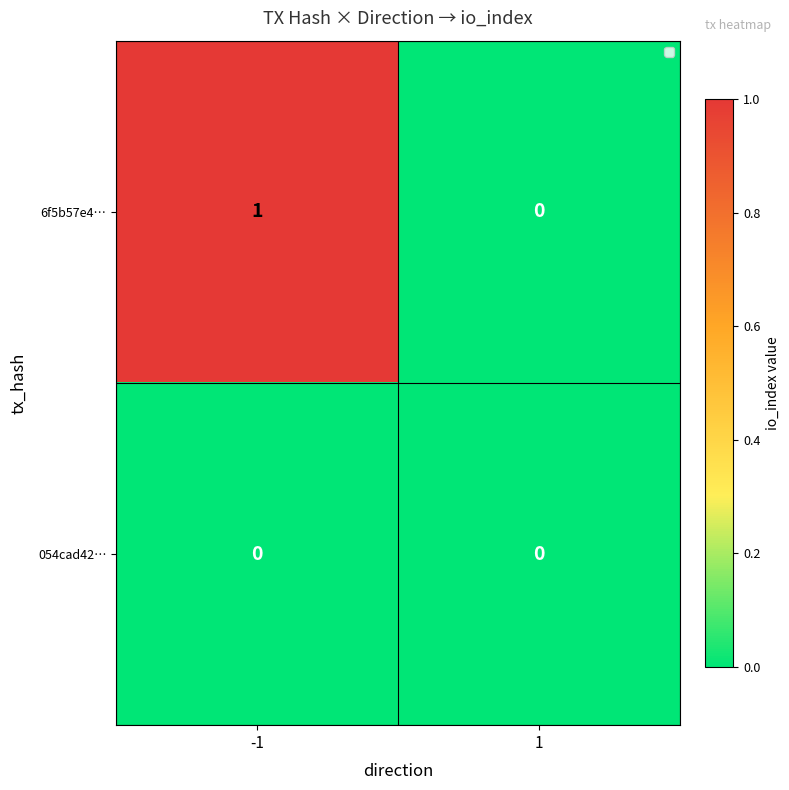

At which category is the sum across all series the highest?

-1